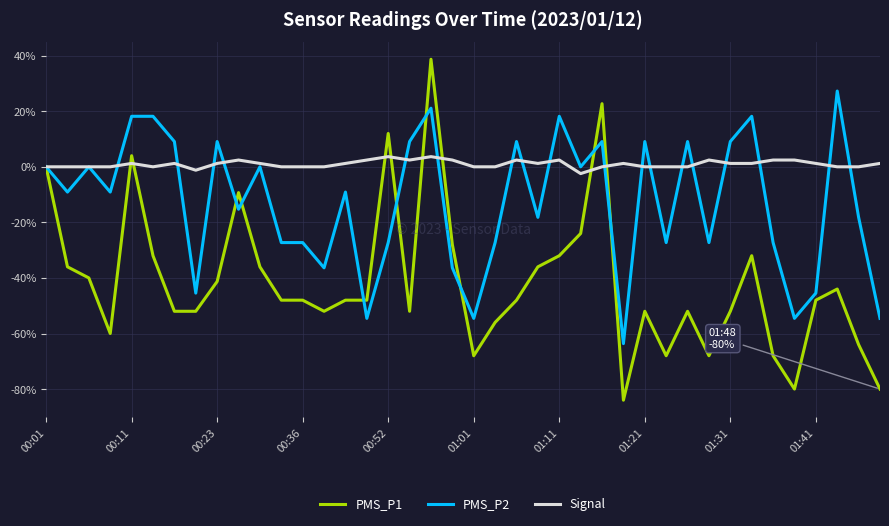

What is the difference between the second highest and second lowest values in the PMS_P2 series?

75.6